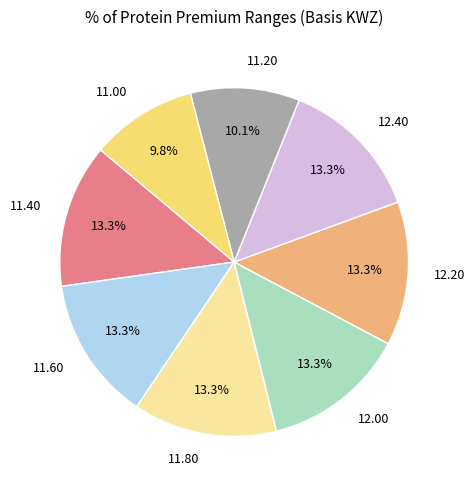

Is there any slice that represents more than half of the pie?

No